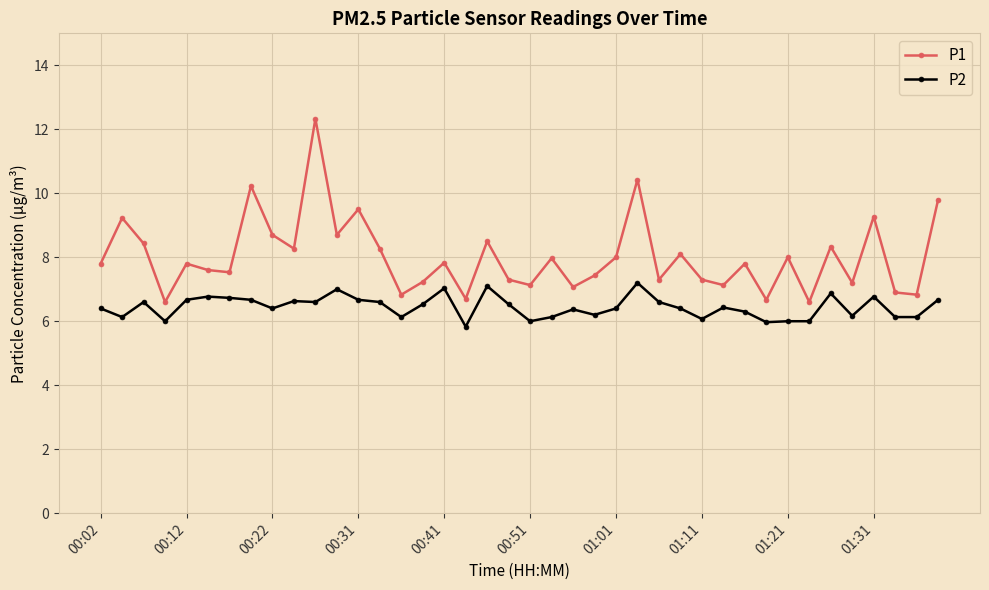

What is the greatest value displayed?

12.3